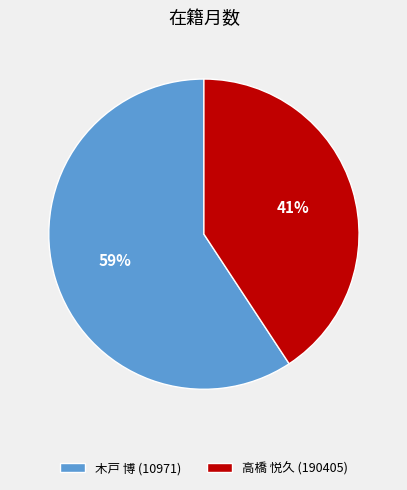

Combined, do 木戸 博 (10971) and 高橋 悦久 (190405) account for over 50%?

Yes